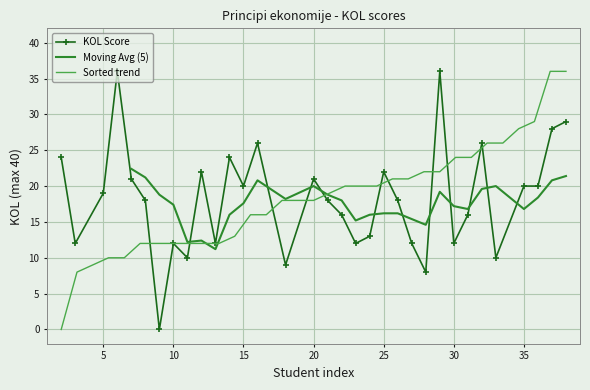

What is the sum of all values?

602